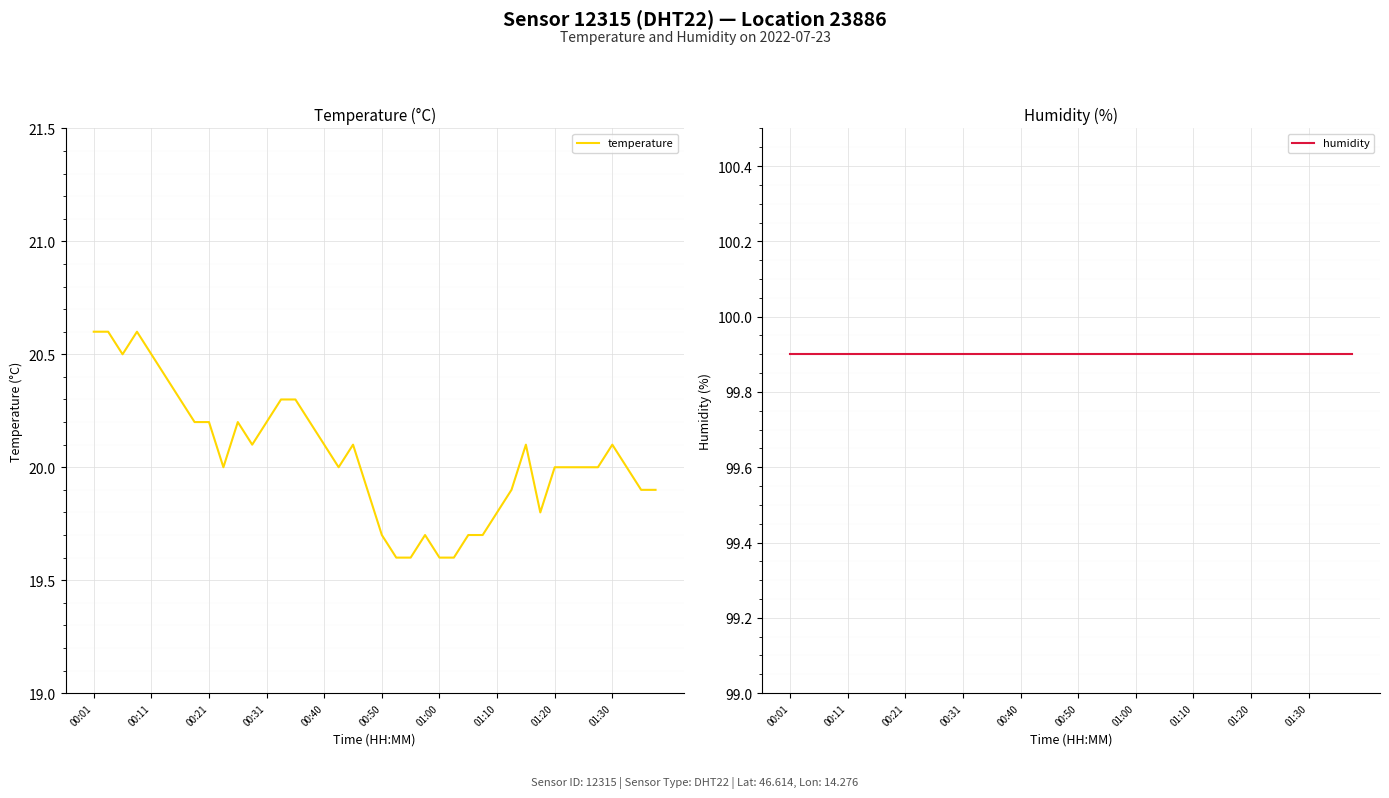

What position from the right is 23?

17